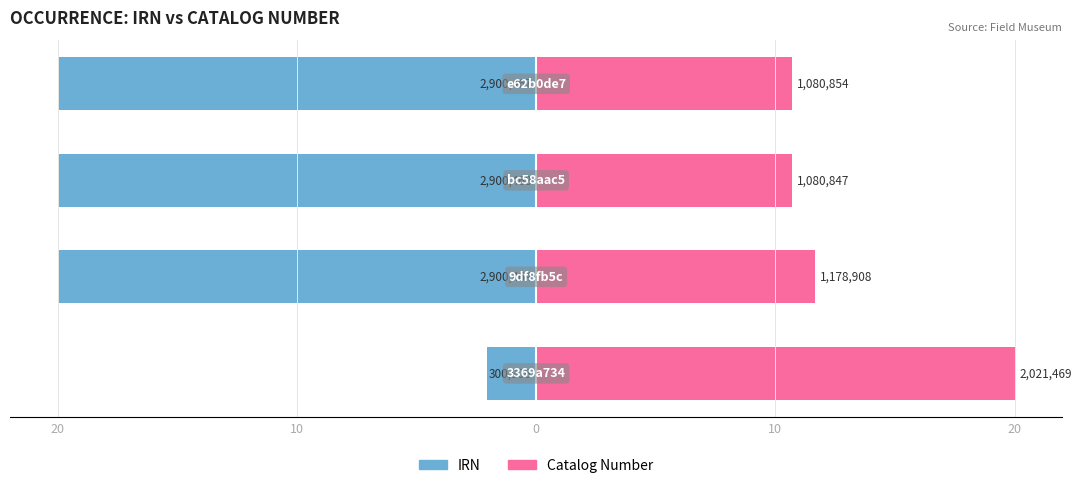

What is the sum of the Catalog Number values at 10 and 10?

22.4